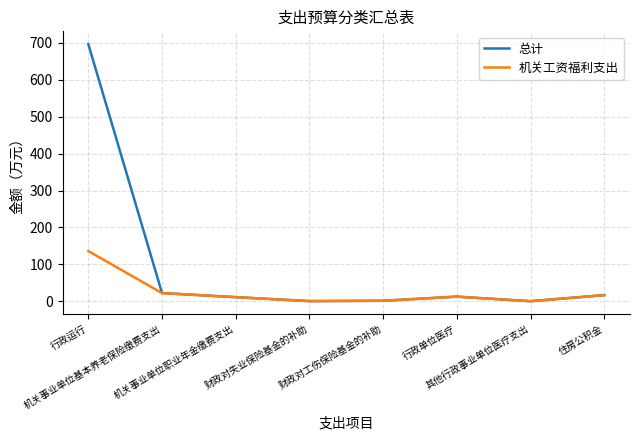

Which series has the largest range (max minus min)?

总计